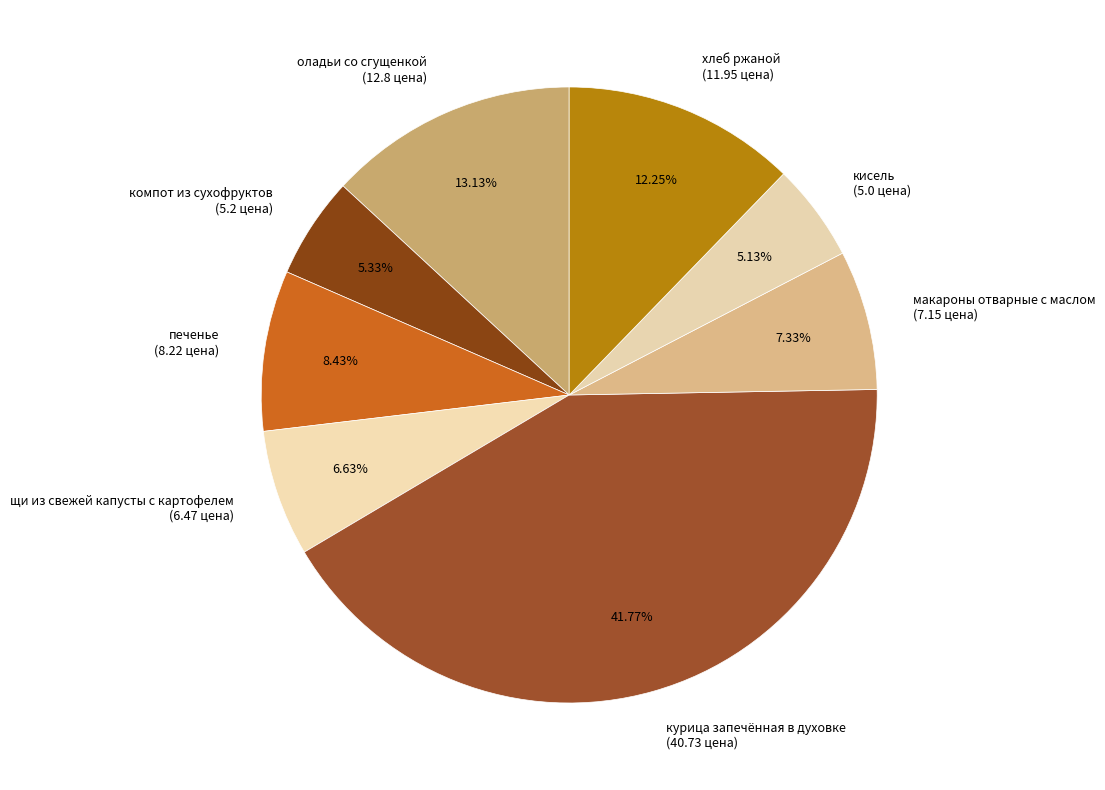

Does any single category account for the majority?

No